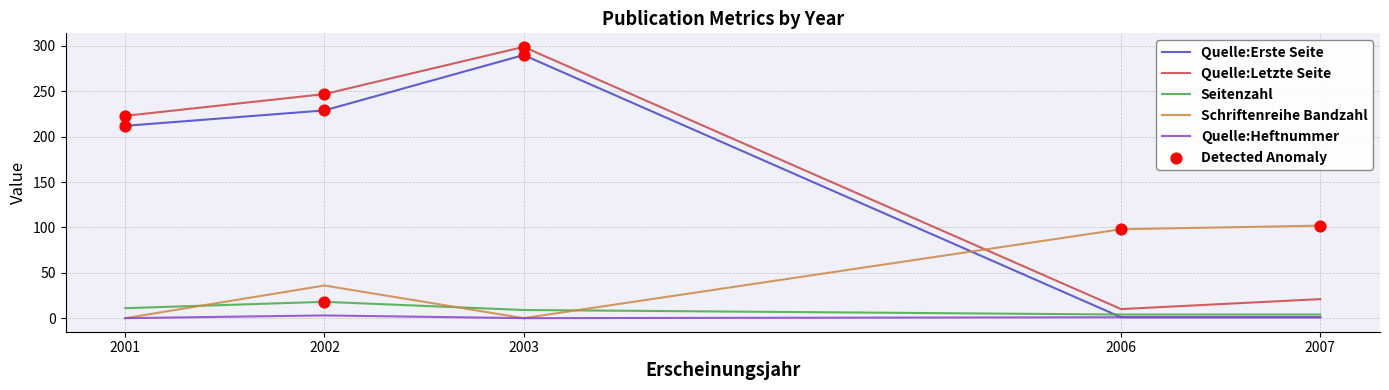

Between 2001 and 2002, which series saw the biggest shift?

Schriftenreihe Bandzahl